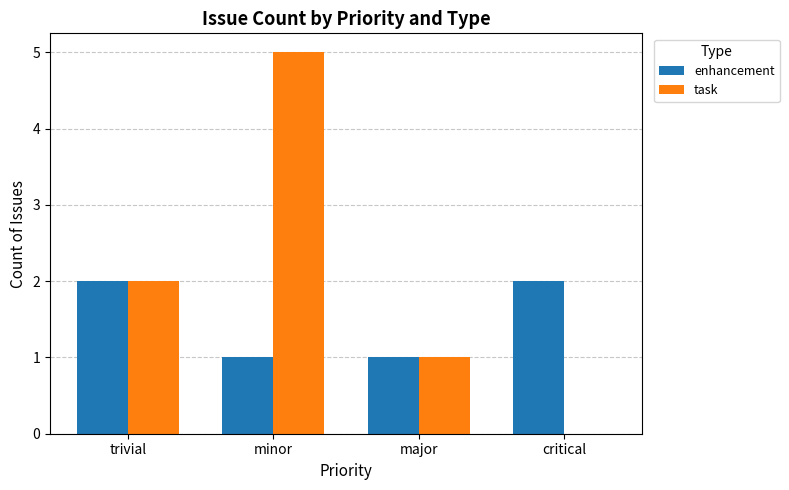

What is the total value across all series at minor?

6